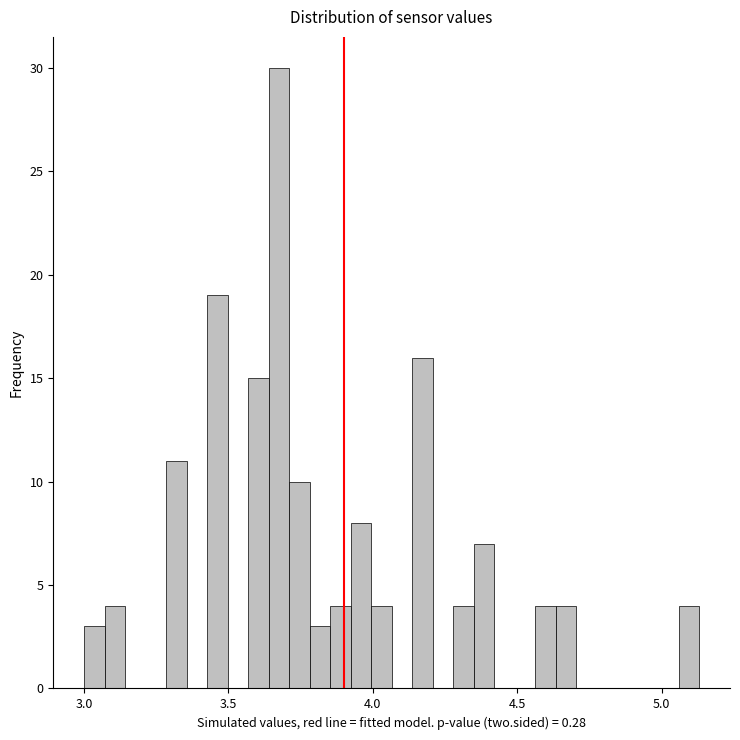

Read against the x-axis, roughly where is the centre of the tallest bar?

3.65